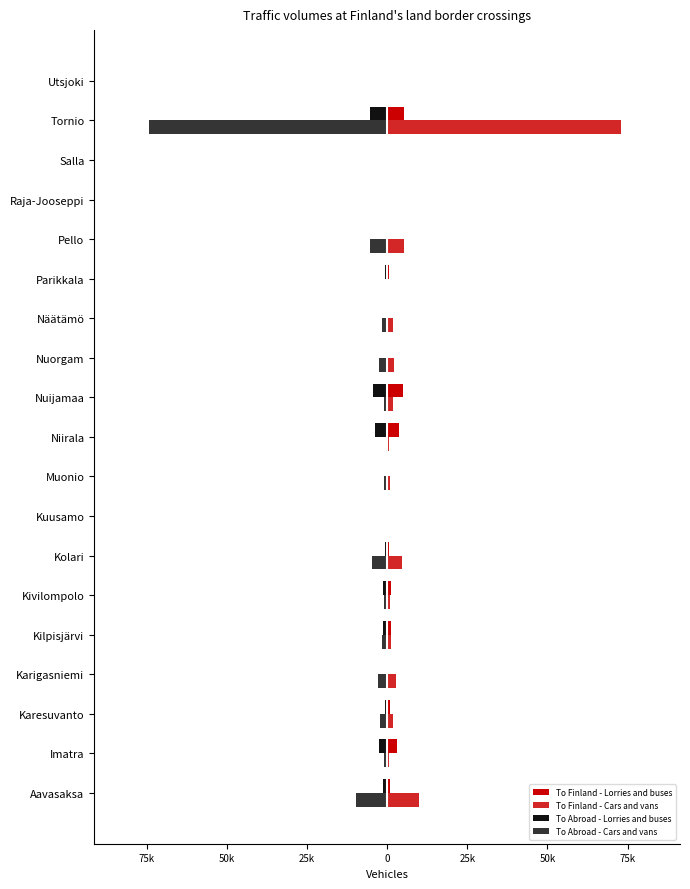

What is the maximum value for To Abroad - Lorries and buses?

-51